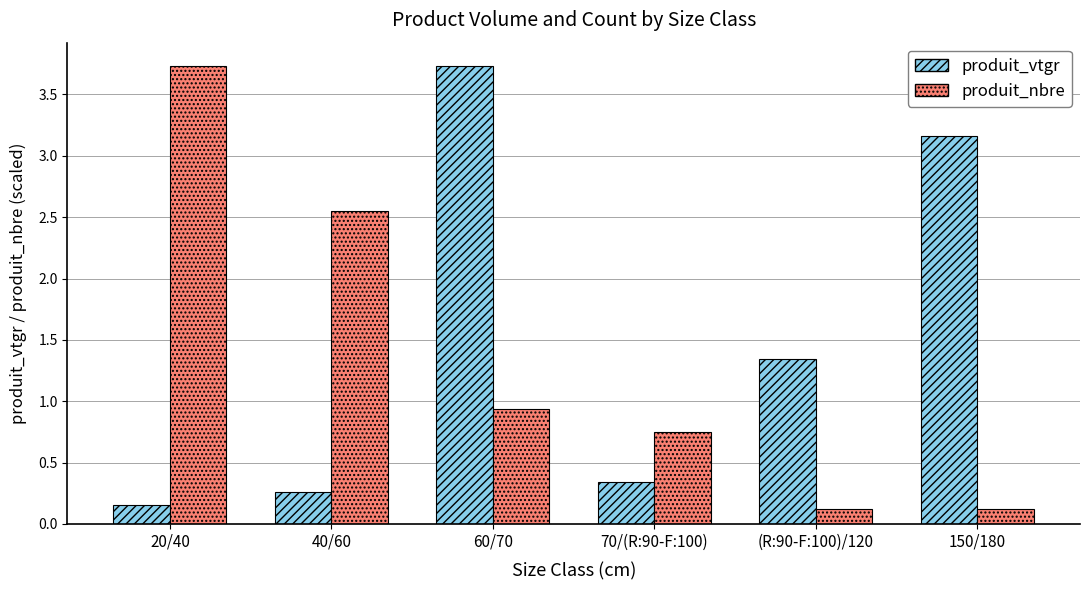

What is the minimum value shown in the chart?

0.1